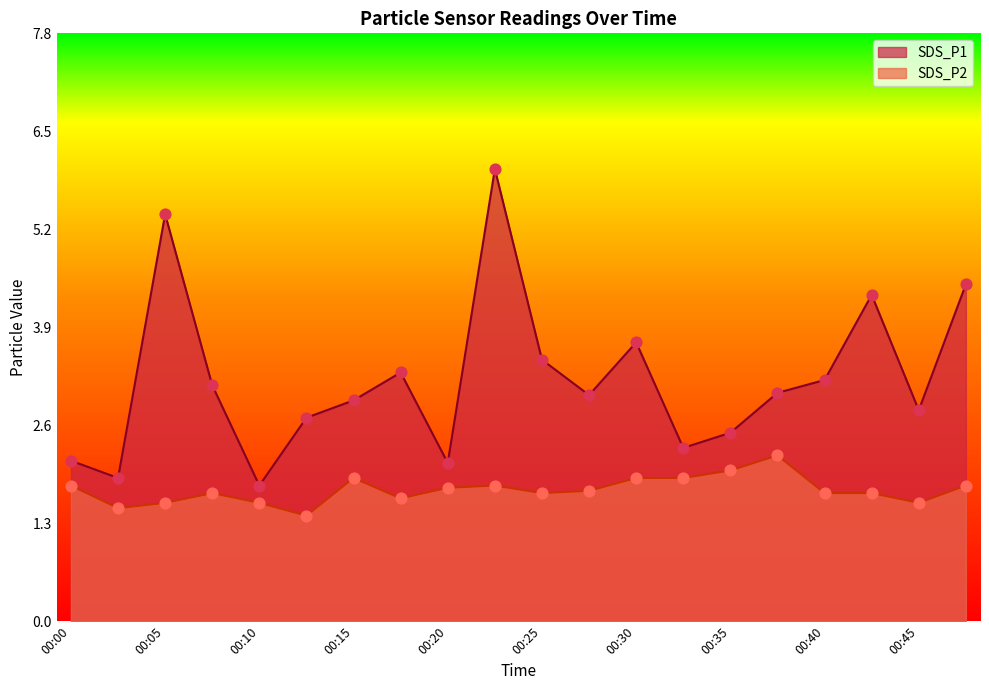

What are all the series names shown in the legend?

SDS_P1, SDS_P2